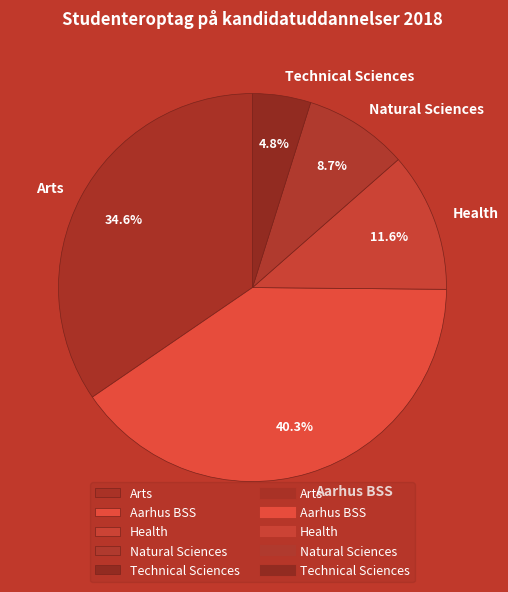

What percentage is the Aarhus BSS slice, to the nearest percent?

40%